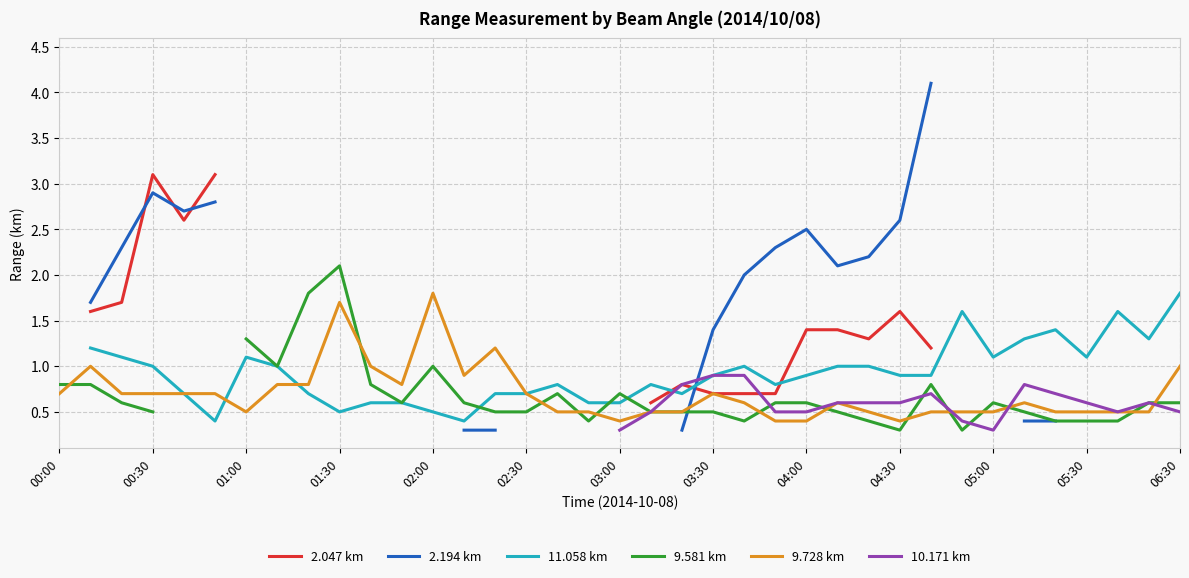

What is the value of the 9.728 km point at the 34th from the left?

0.5